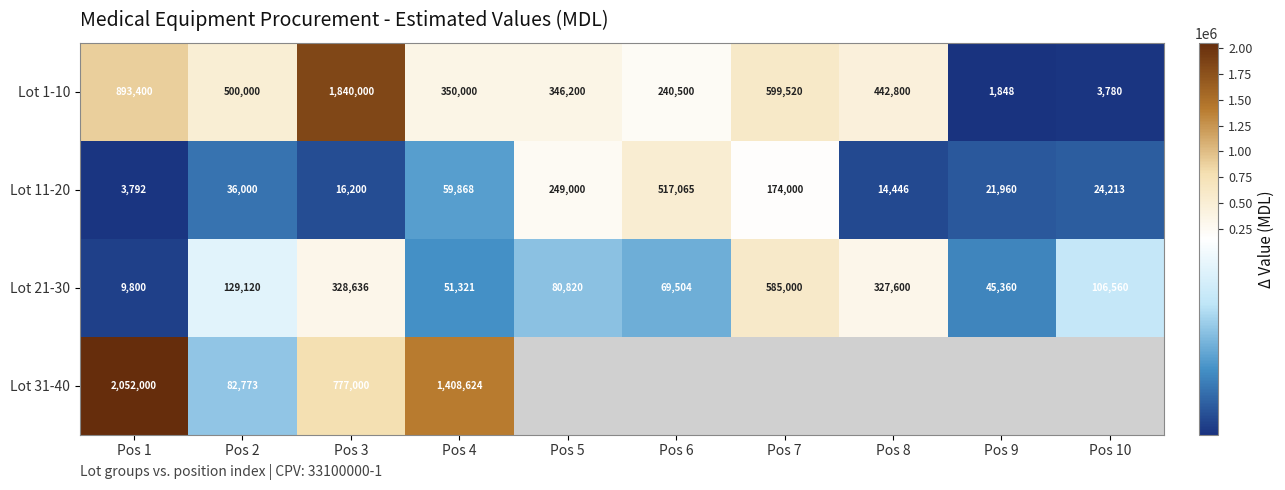

Between Pos 3 and Pos 4, which series saw the biggest shift?

Lot 1-10